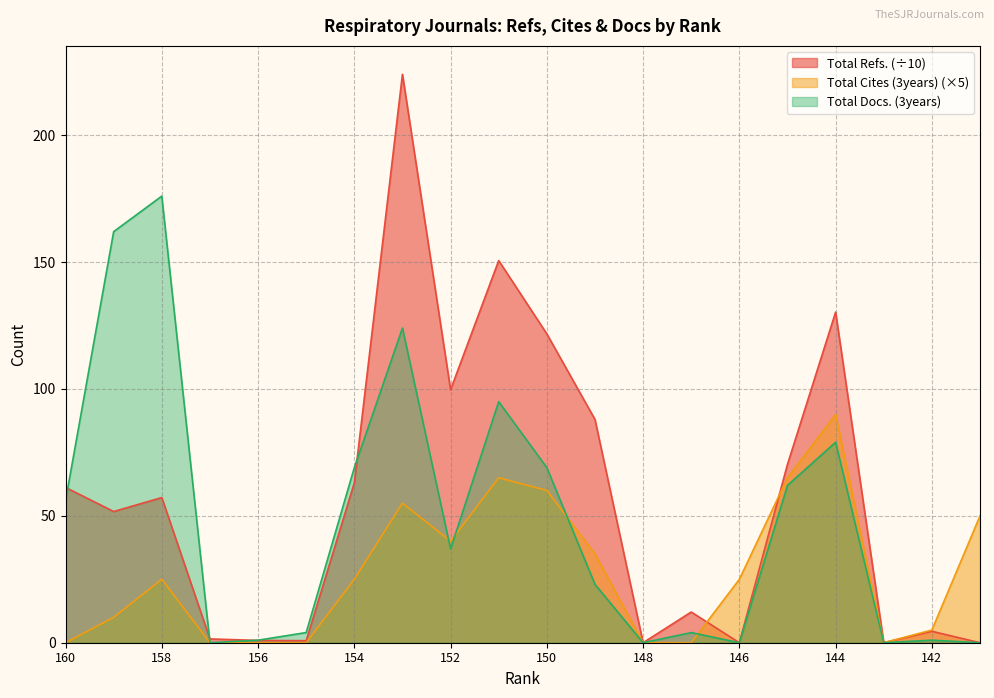

What is the spread (max minus min) of values at 154?

44.0